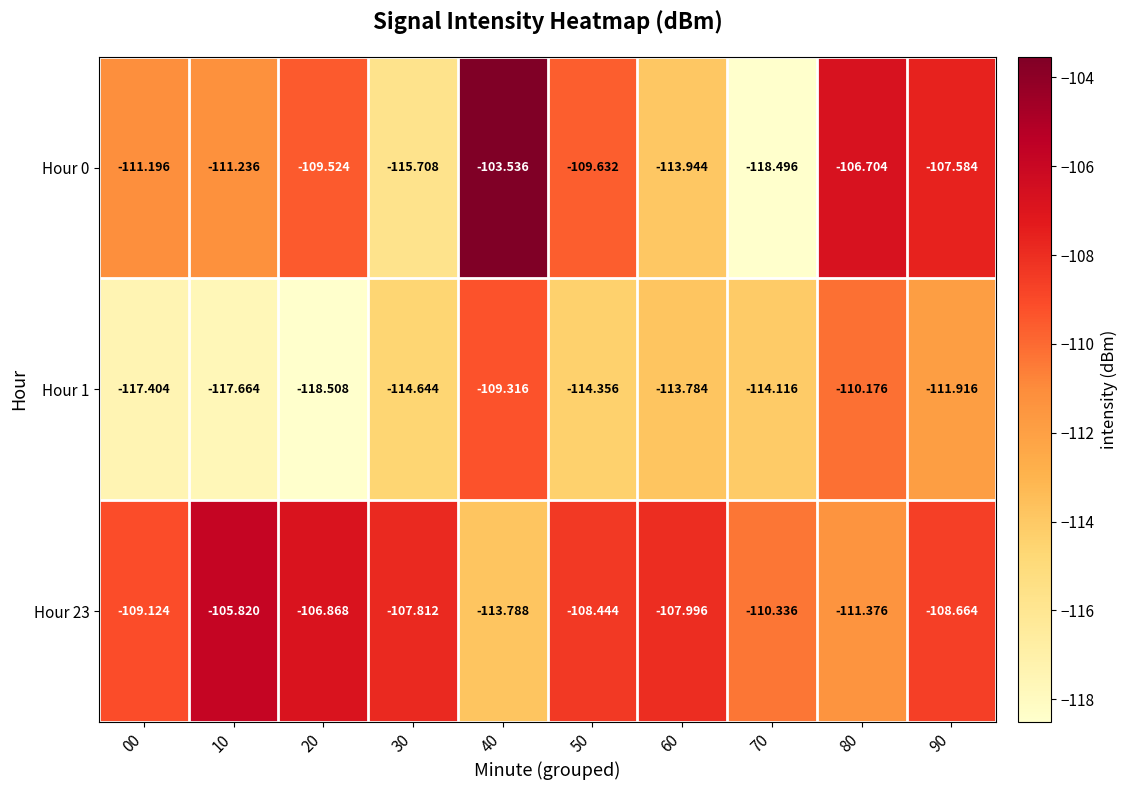

Is the value of Hour 0 at 10 greater than the value of Hour 1 at 30?

Yes